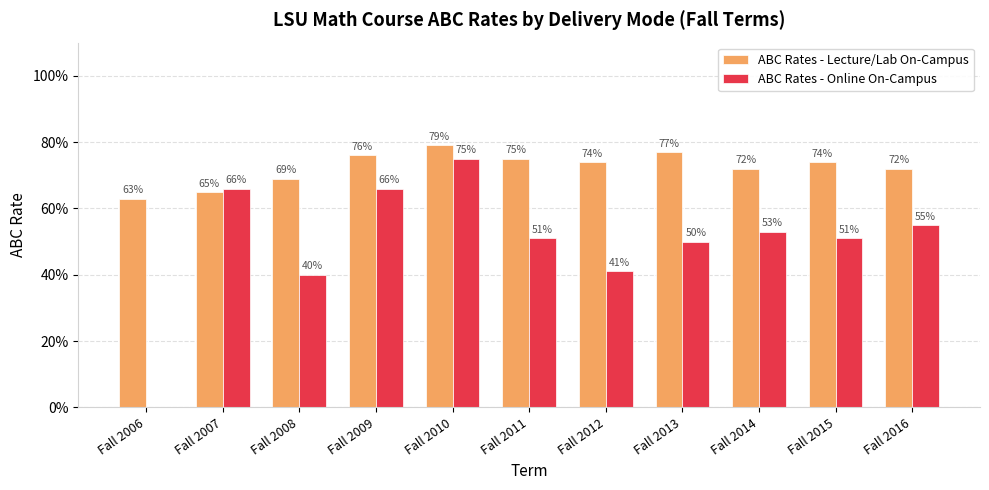

Reading left to right, extract all data points from this chart.

ABC Rates - Lecture/Lab On-Campus: Fall 2006=0.6	Fall 2007=0.7	Fall 2008=0.7	Fall 2009=0.8	Fall 2010=0.8	Fall 2011=0.8	Fall 2012=0.7	Fall 2013=0.8	Fall 2014=0.7	Fall 2015=0.7	Fall 2016=0.7
ABC Rates - Online On-Campus: Fall 2006=0.0	Fall 2007=0.7	Fall 2008=0.4	Fall 2009=0.7	Fall 2010=0.8	Fall 2011=0.5	Fall 2012=0.4	Fall 2013=0.5	Fall 2014=0.5	Fall 2015=0.5	Fall 2016=0.6